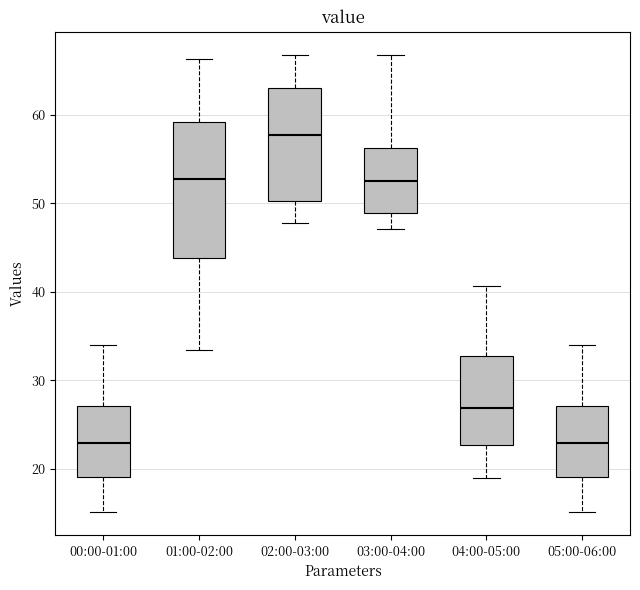

Comparing the boxes themselves (not the whiskers), which one is the tallest?

01:00-02:00